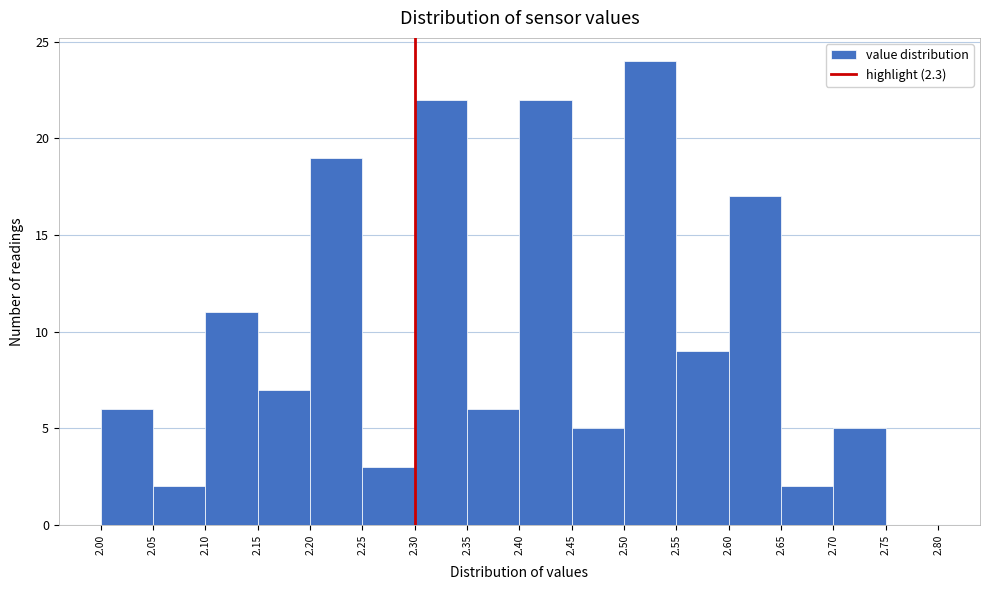

Reading left to right, list every bar in this chart as the range it spans on the x-axis followed by its height. The values are not printed on the chart, so give them approximately, as read against the axis.

2.00 to 2.05: 6
2.05 to 2.10: 2
2.10 to 2.15: 11
2.15 to 2.20: 7
2.20 to 2.25: 19
2.25 to 2.30: 3
2.30 to 2.35: 22
2.35 to 2.40: 6
2.40 to 2.45: 22
2.45 to 2.50: 5
2.50 to 2.55: 24
2.55 to 2.60: 9
2.60 to 2.65: 17
2.65 to 2.70: 2
2.70 to 2.75: 5
2.75 to 2.80: 0